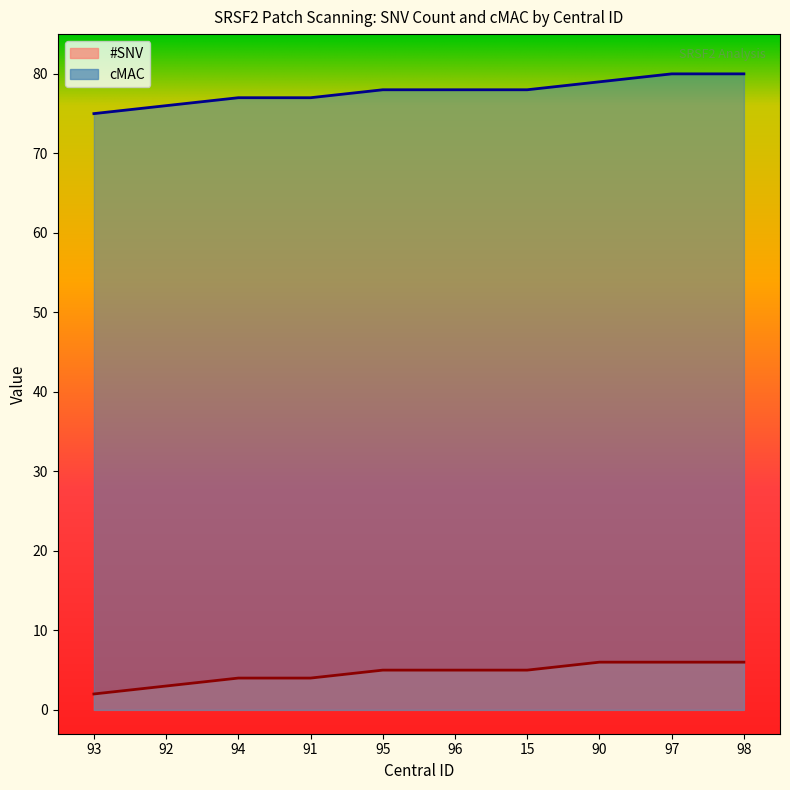

What is the approximate value of cMAC at 90?

79.0